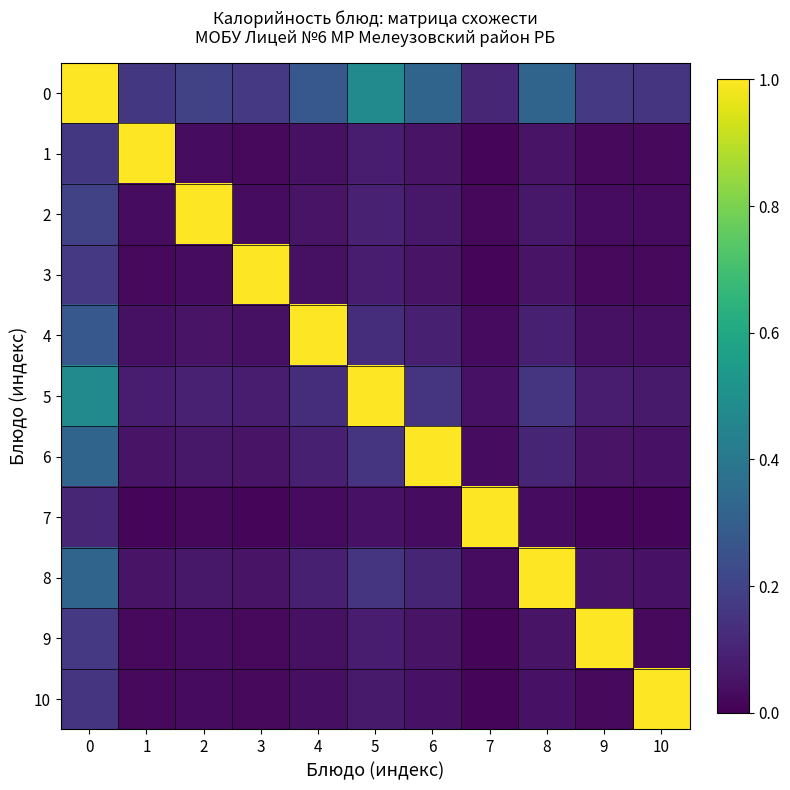

Reading left to right, what are all the values shown in this chart?

0: 0=1.0	1=0.2	2=0.2	3=0.2	4=0.3	5=0.5	6=0.3	7=0.1	8=0.3	9=0.2	10=0.1
1: 0=0.2	1=1.0	2=0.0	3=0.0	4=0.0	5=0.1	6=0.1	7=0.0	8=0.1	9=0.0	10=0.0
2: 0=0.2	1=0.0	2=1.0	3=0.0	4=0.1	5=0.1	6=0.1	7=0.0	8=0.1	9=0.0	10=0.0
3: 0=0.2	1=0.0	2=0.0	3=1.0	4=0.0	5=0.1	6=0.1	7=0.0	8=0.1	9=0.0	10=0.0
4: 0=0.3	1=0.0	2=0.1	3=0.0	4=1.0	5=0.1	6=0.1	7=0.0	8=0.1	9=0.0	10=0.0
5: 0=0.5	1=0.1	2=0.1	3=0.1	4=0.1	5=1.0	6=0.2	7=0.1	8=0.2	9=0.1	10=0.1
6: 0=0.3	1=0.1	2=0.1	3=0.1	4=0.1	5=0.2	6=1.0	7=0.0	8=0.1	9=0.1	10=0.0
7: 0=0.1	1=0.0	2=0.0	3=0.0	4=0.0	5=0.1	6=0.0	7=1.0	8=0.0	9=0.0	10=0.0
8: 0=0.3	1=0.1	2=0.1	3=0.1	4=0.1	5=0.2	6=0.1	7=0.0	8=1.0	9=0.1	10=0.0
9: 0=0.2	1=0.0	2=0.0	3=0.0	4=0.0	5=0.1	6=0.1	7=0.0	8=0.1	9=1.0	10=0.0
10: 0=0.1	1=0.0	2=0.0	3=0.0	4=0.0	5=0.1	6=0.0	7=0.0	8=0.0	9=0.0	10=1.0